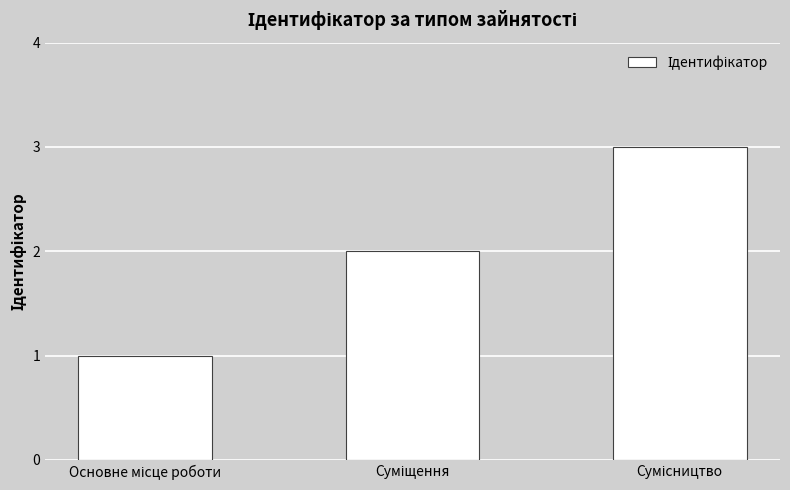

What is the maximum value shown in the chart?

3